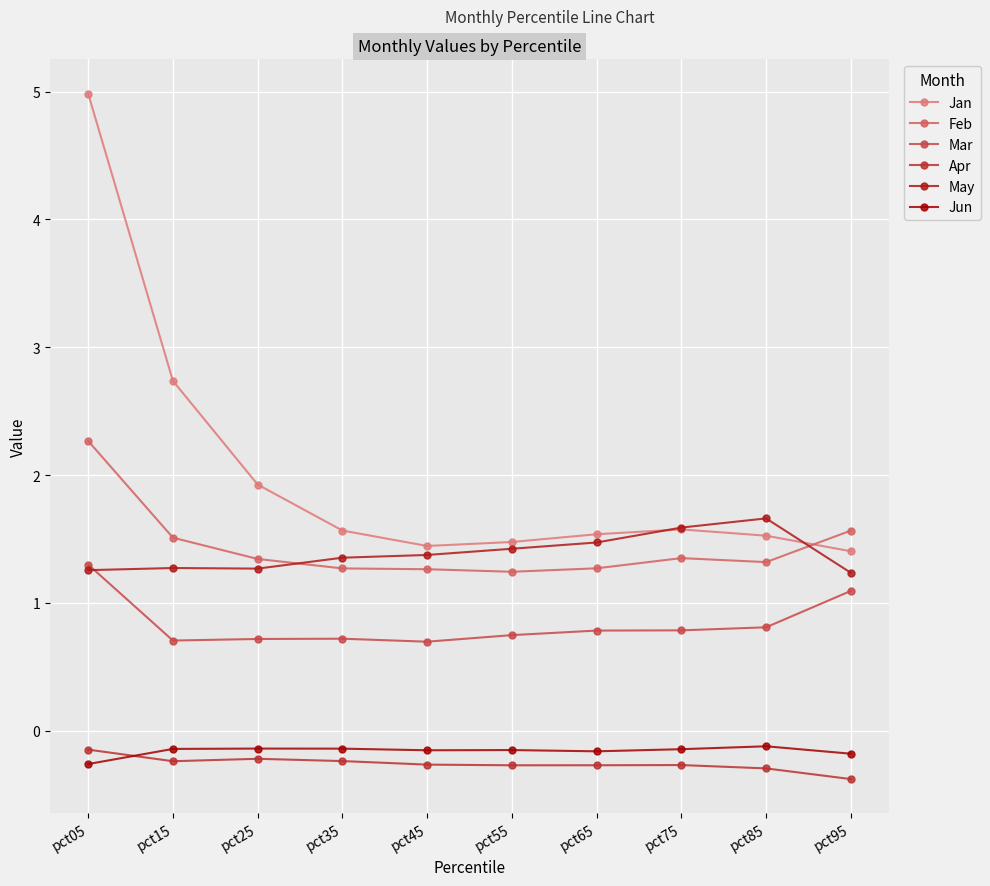

The Mar series shows 1.9 at pct05. True or false?

False